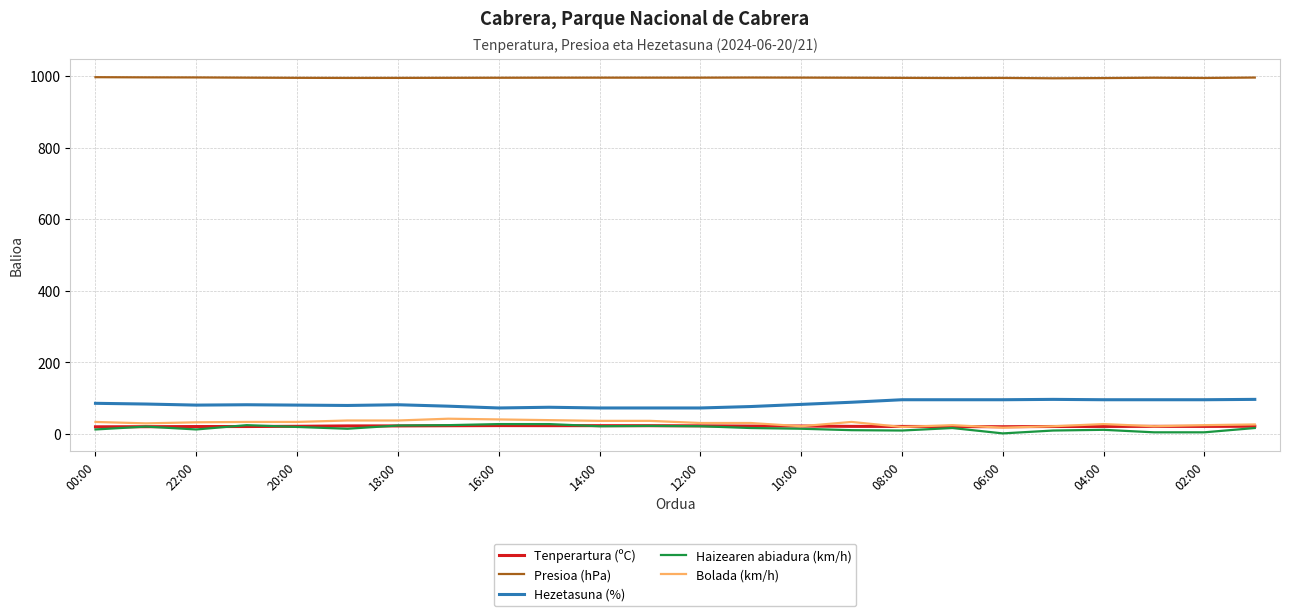

What is the maximum value for Presioa (hPa)?

996.8